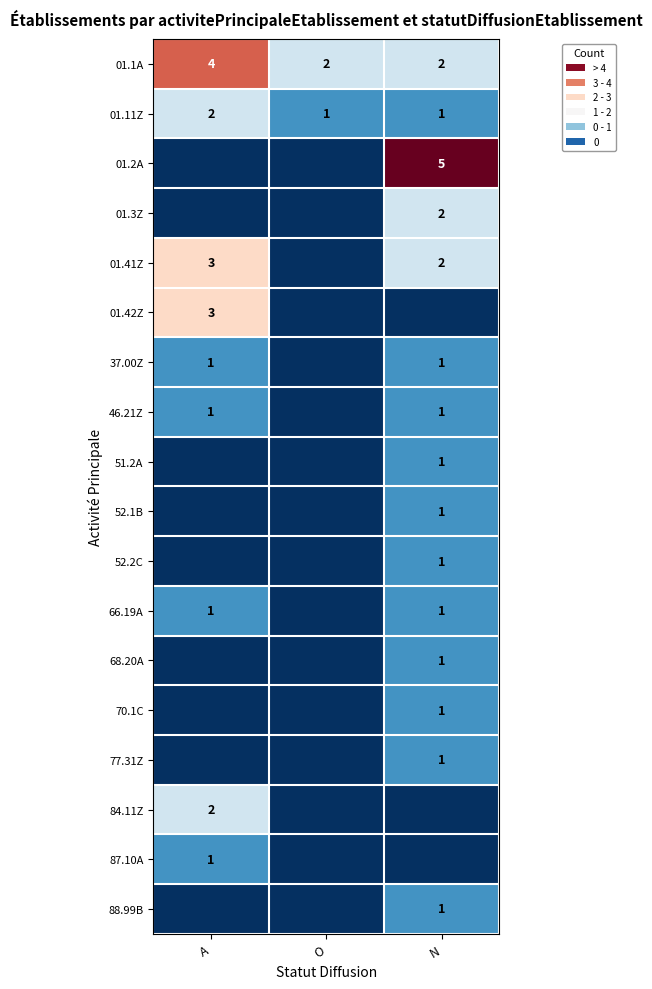

The value of 01.1A at O is 1. True or false?

False